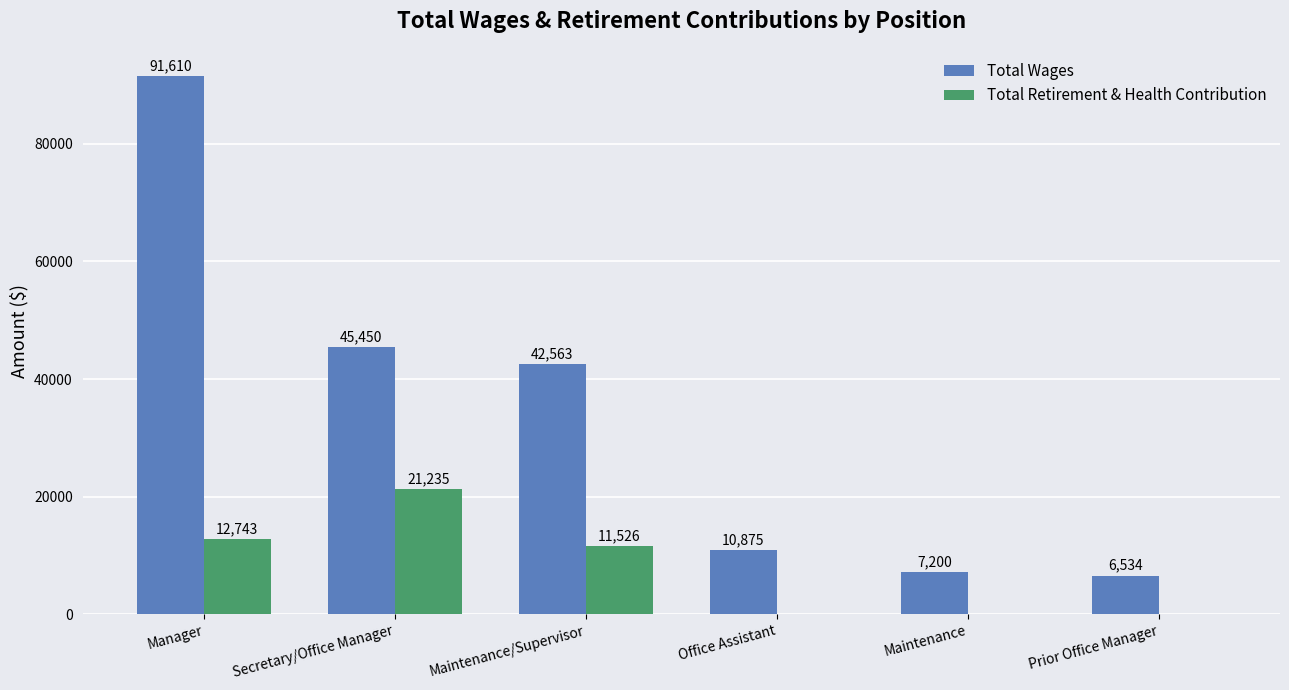

What is the sum of all Total Retirement & Health Contribution values?

45504